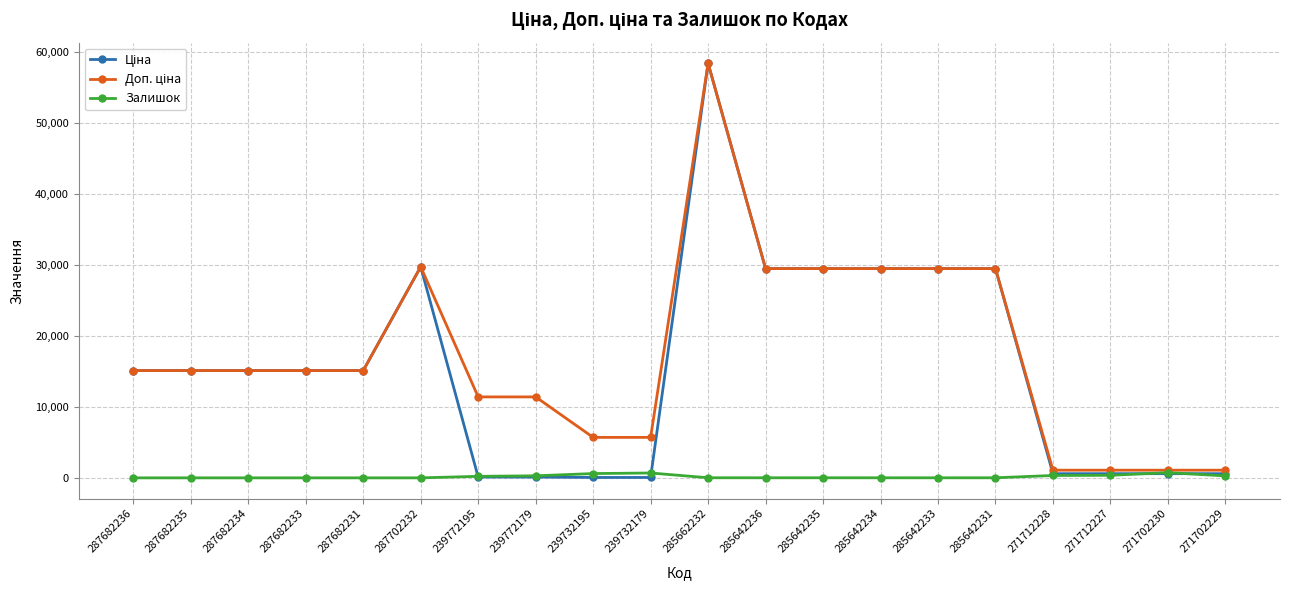

At which category is the sum across all series the highest?

285662232